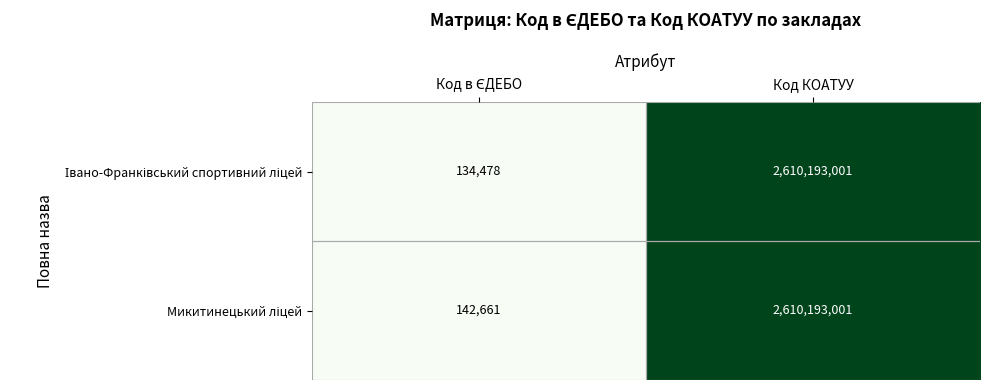

At which category is the sum across all series the highest?

Код КОАТУУ